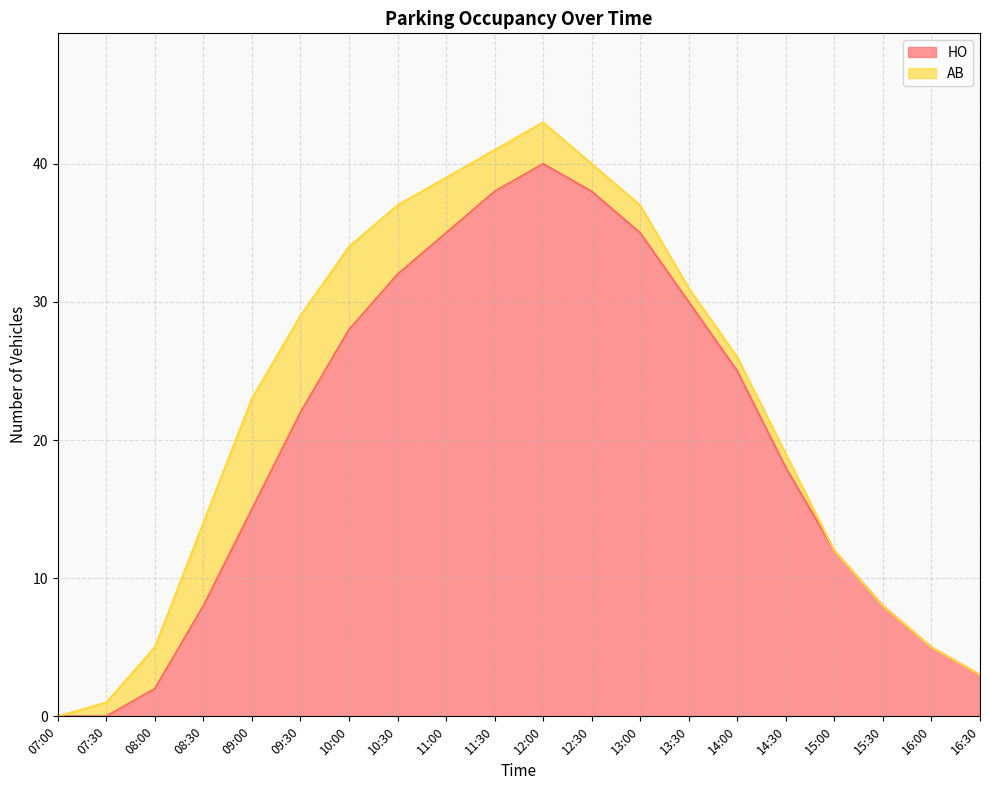

True or false: the data has more than 1 interior local peaks.

False